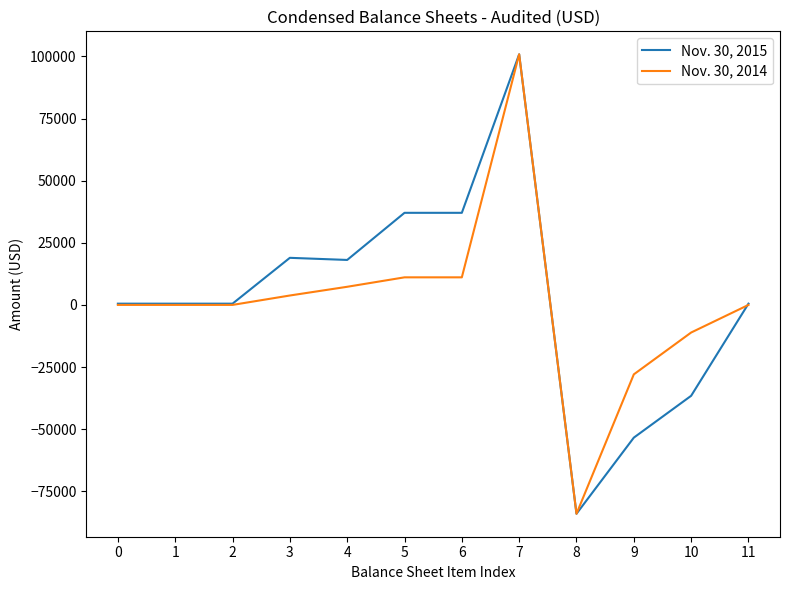

Between 2 and 9, which series saw the biggest shift?

Nov. 30, 2015